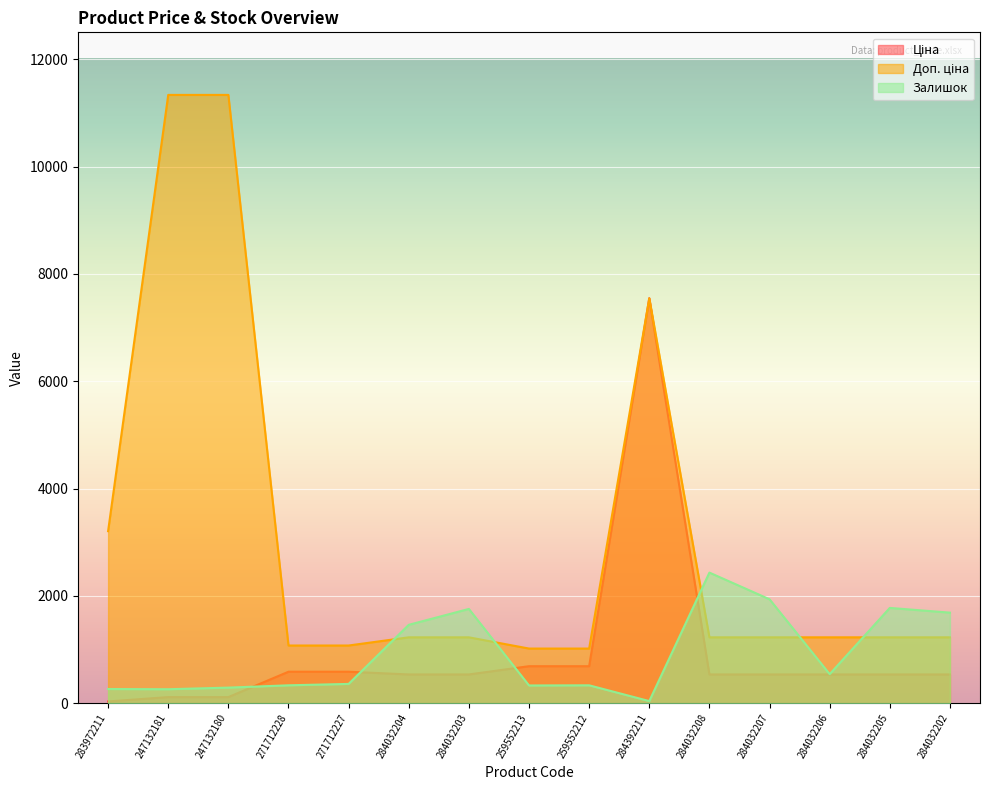

Rank the series at 247132180 from highest to lowest value.

Доп. ціна, Залишок, Ціна